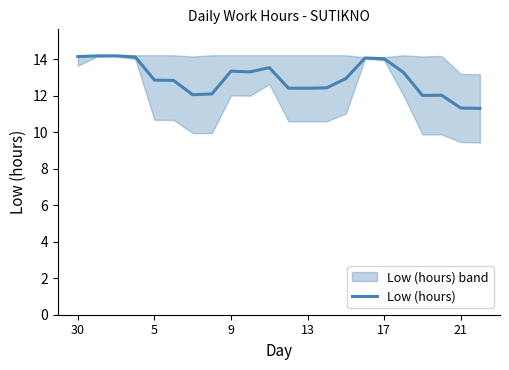

What is the lowest value of the Low (hours) series?

11.3